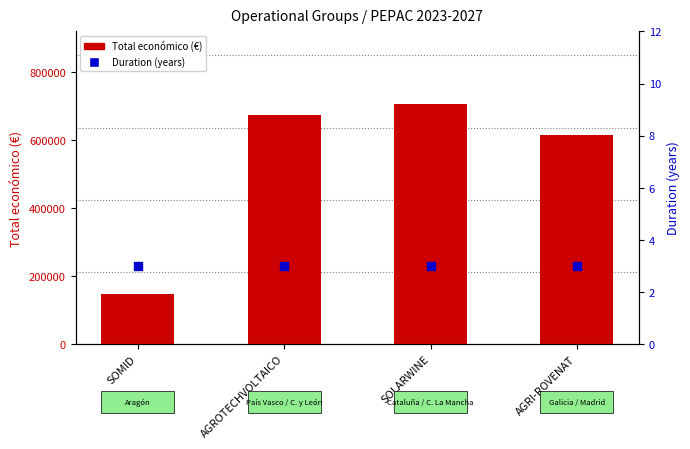

Is the value of Duration (years) at SOLARWINE greater than the value of Total económico (€) at SOMID?

No